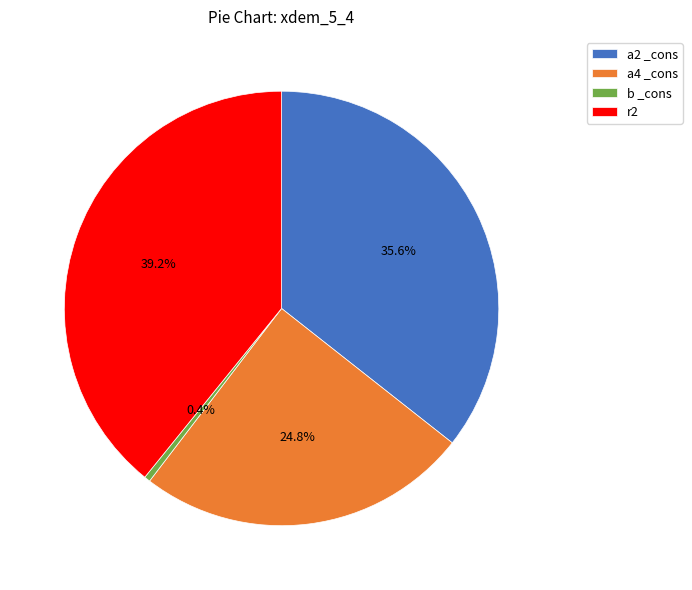

Rank the categories by value from highest to lowest.

r2, a2 _cons, a4 _cons, b _cons